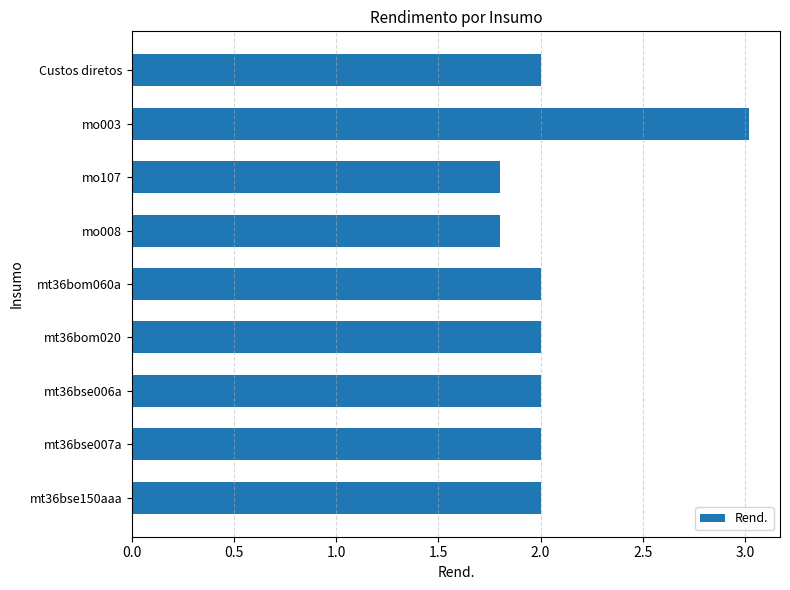

How many distinct data groups are displayed?

1